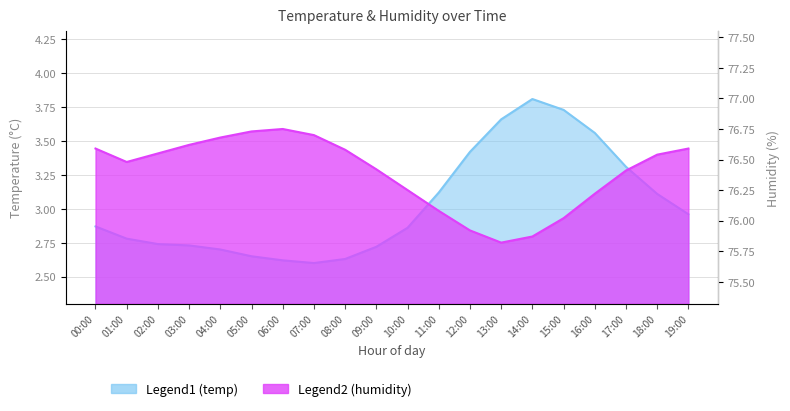

The value of temperature at 10:00 is 2.9. True or false?

True